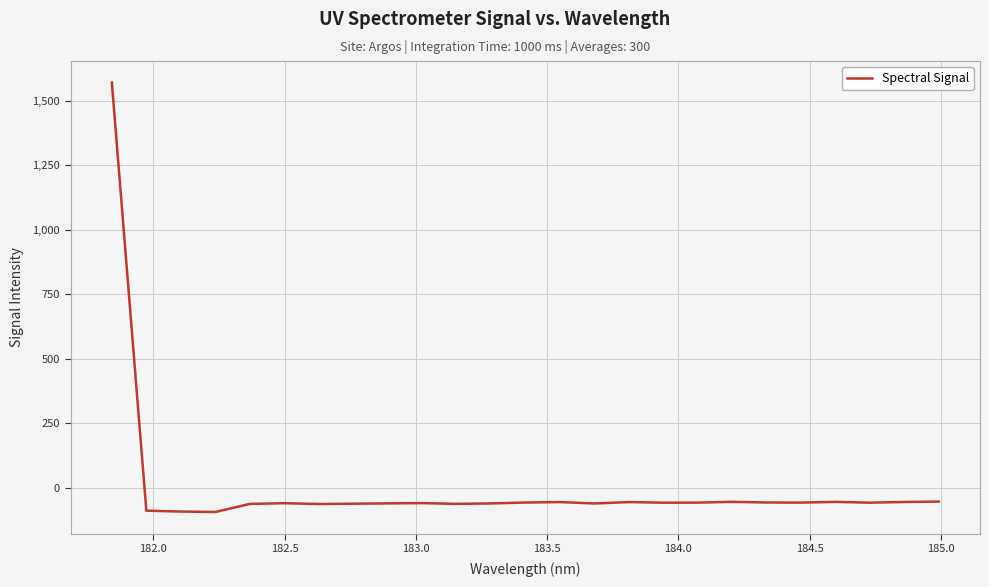

What is the difference between the maximum and minimum values?

1664.1